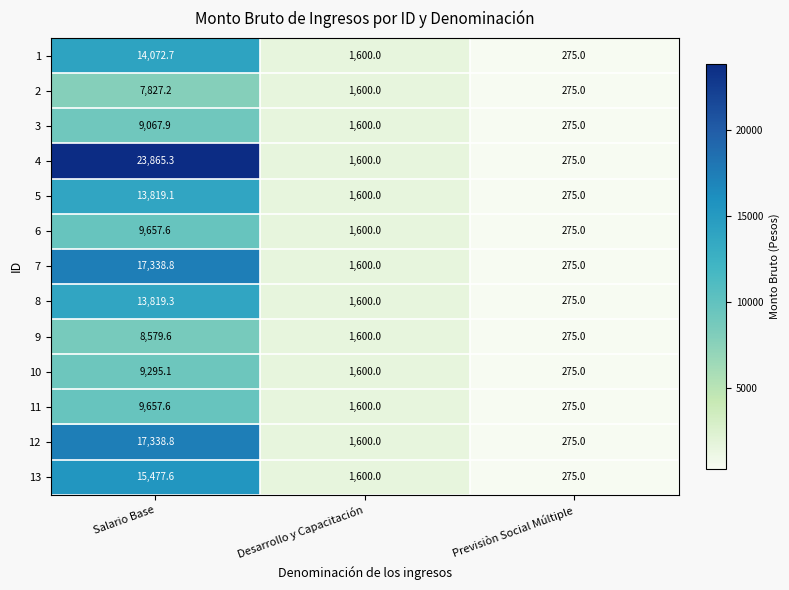

The 10 series shows 2863.2 at Desarrollo y Capacitación. True or false?

False